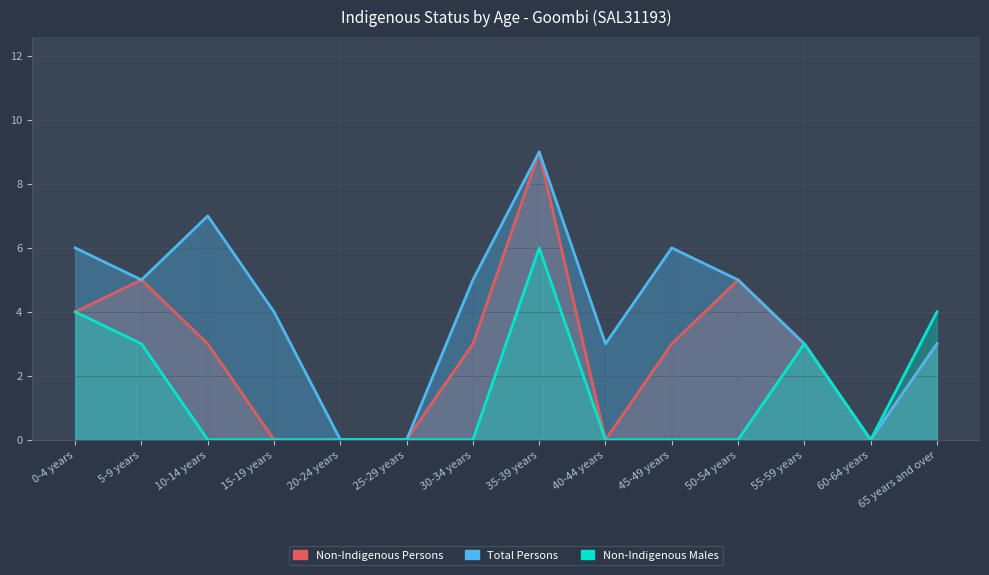

Count the number of data series in this chart.

3